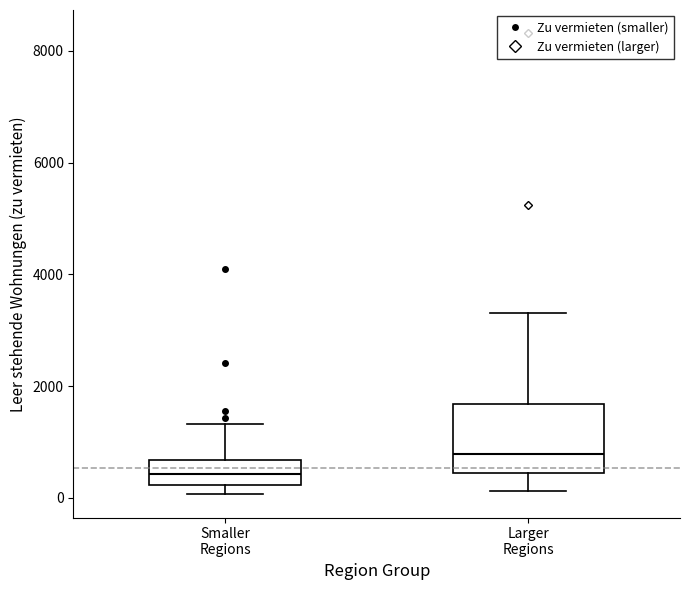

Reading left to right, transcribe this box plot: for each box, give where its median line is, the range the box spans, and where its two whiskers end, as read against the y-axis. The values are not printed on the chart, so give them approximately, as read against the axis.

Smaller Regions: median 400, box 200 to 600, whiskers 0 to 1400
Larger Regions: median 800, box 400 to 1600, whiskers 200 to 3400